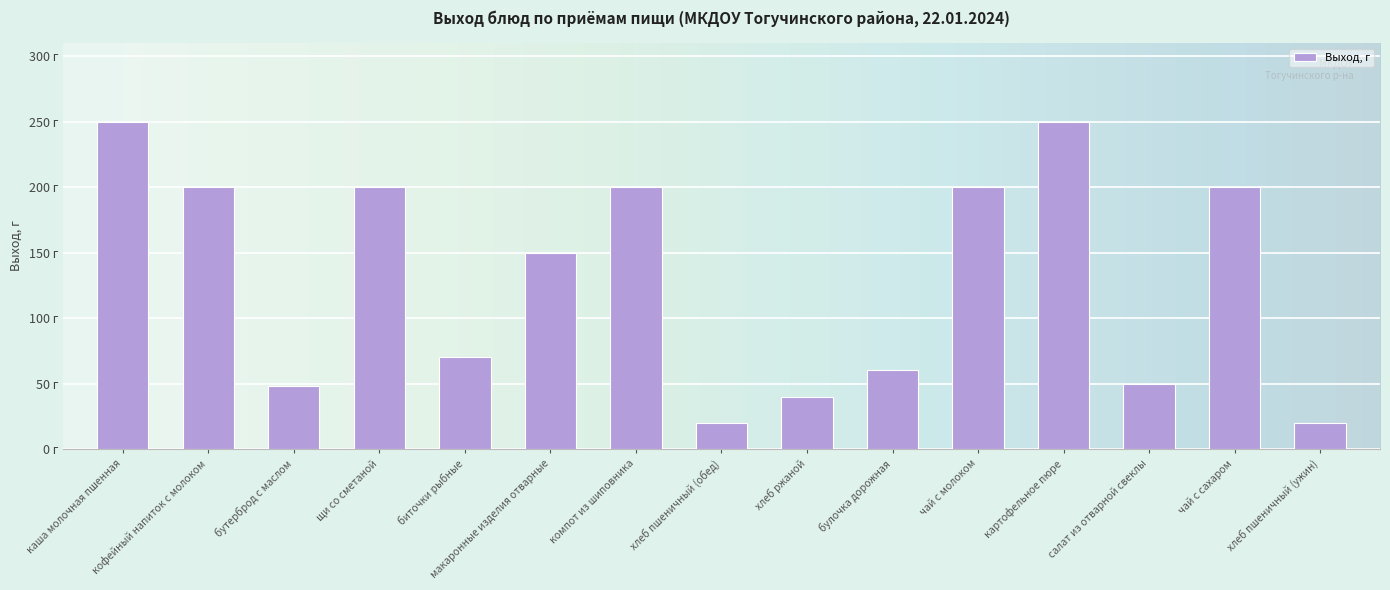

Which has a higher value, картофельное пюре or булочка дорожная?

картофельное пюре